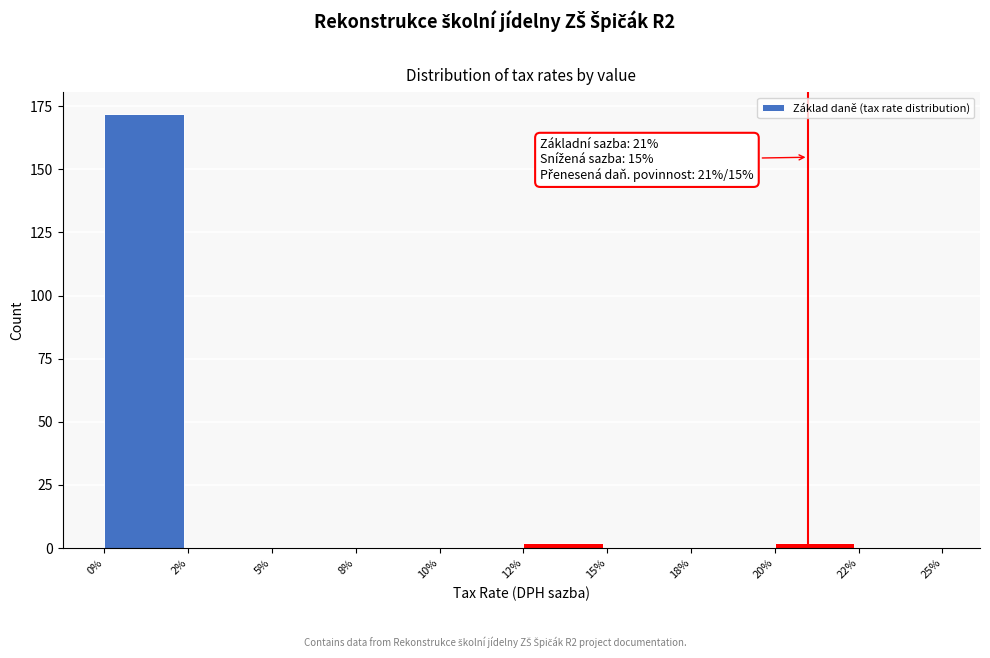

Reading left to right, transcribe all the data shown in this chart.

0%=172	2%=0	5%=0	8%=0	10%=0	12%=2	15%=0	18%=0	20%=2	22%=0